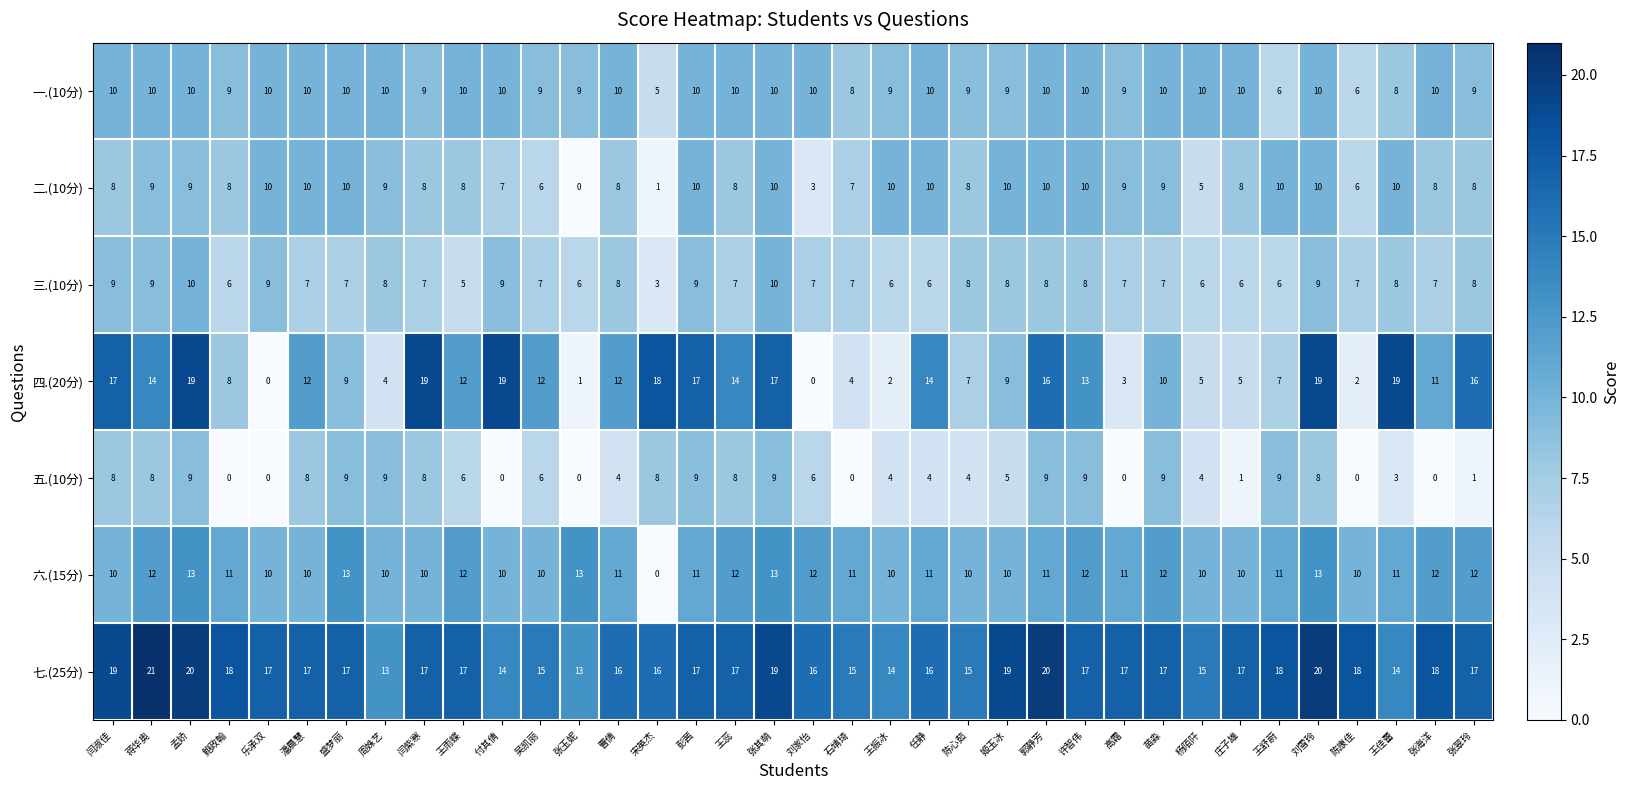

What value does the 七.(25分) series have at 王振冰?

14